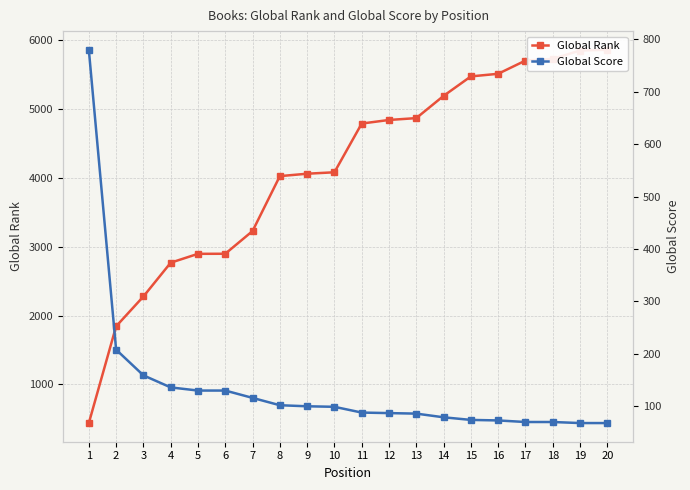

Reading left to right, what are all the values shown in this chart?

Global Rank: 1=439	2=1845	3=2278	4=2769	5=2898	6=2899	7=3229	8=4027	9=4062	10=4083	11=4791	12=4843	13=4870	14=5193	15=5476	16=5514	17=5706	18=5731	19=5852	20=5863
Global Score: 1=780	2=208	3=159	4=136	5=130	6=130	7=116	8=102	9=100	10=99	11=88	12=87	13=86	14=79	15=74	16=73	17=70	18=70	19=68	20=68